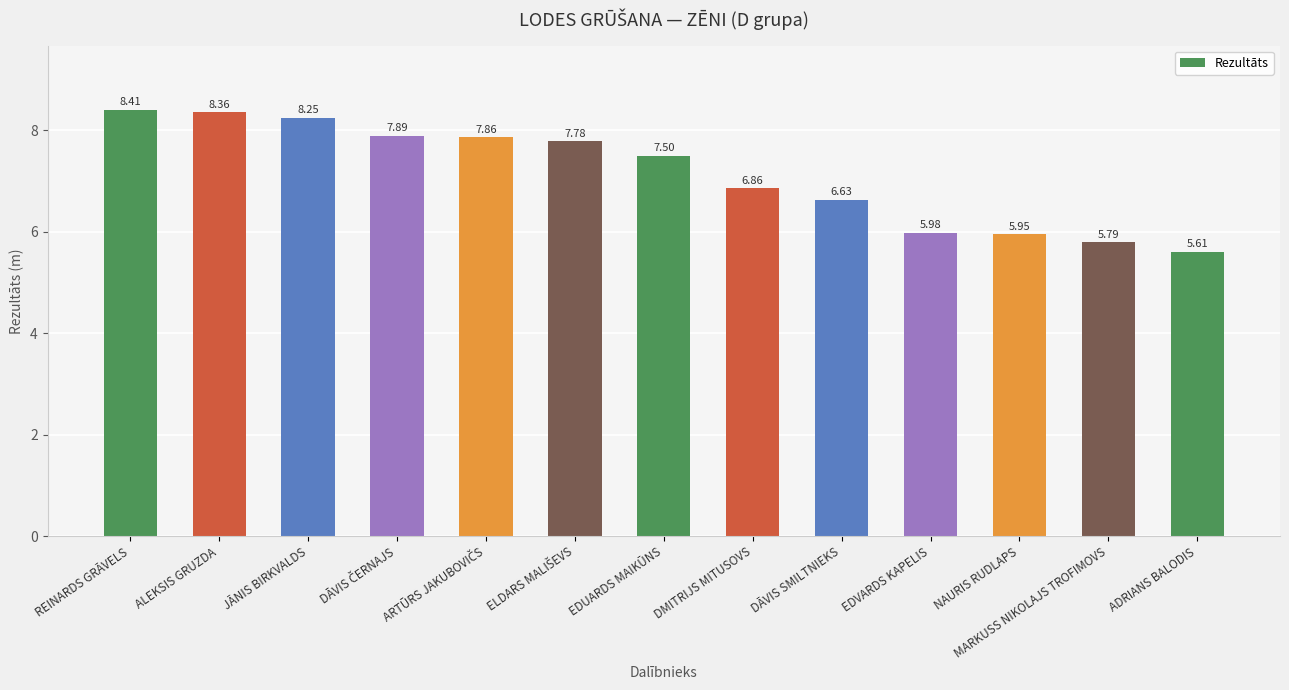

What is the label of the 3rd bar from the right?

NAURIS RUDLAPS